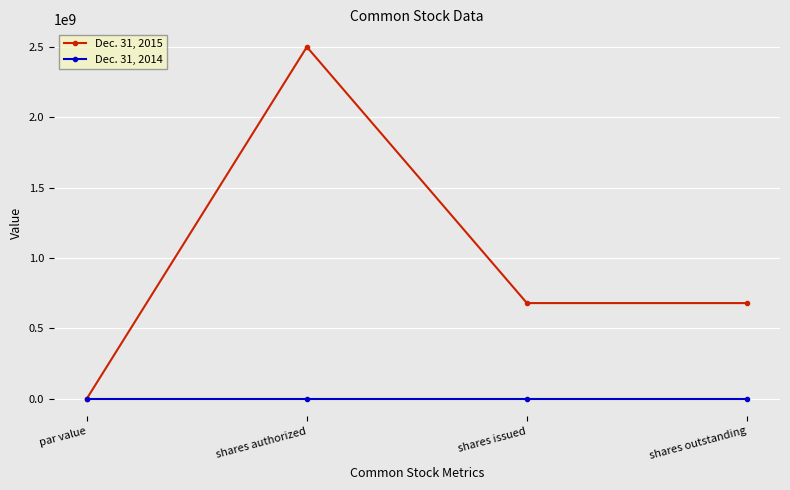

At which category is the sum across all series the highest?

shares authorized